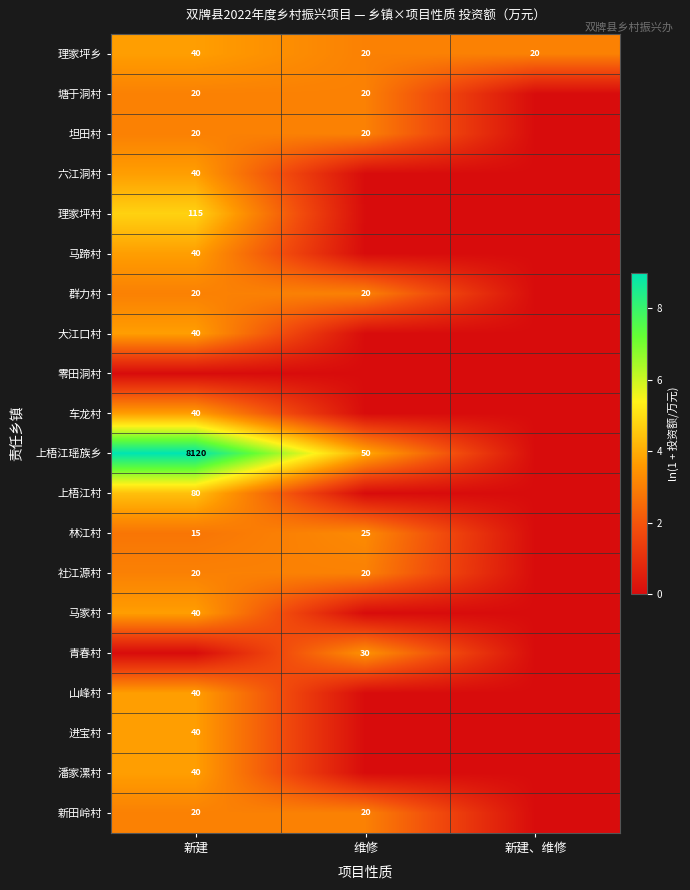

The value of 马蹄村 at 新建 is 70. True or false?

False